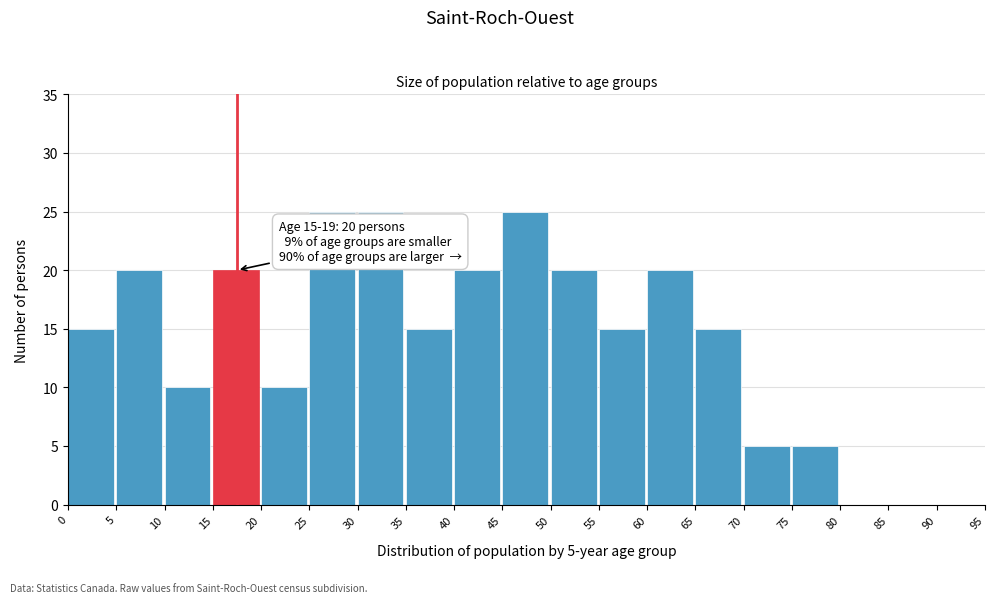

Reading right to left, transcribe all the data shown in this chart.

90=0	85=0	80=0	75=5	70=5	65=15	60=20	55=15	50=20	45=25	40=20	35=15	30=25	25=25	20=10	15=20	10=10	5=20	0=15